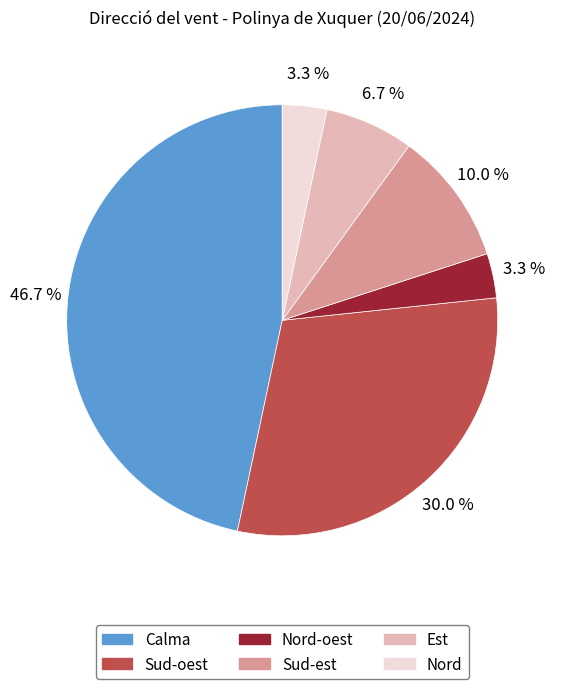

How many slices are in this pie chart?

6